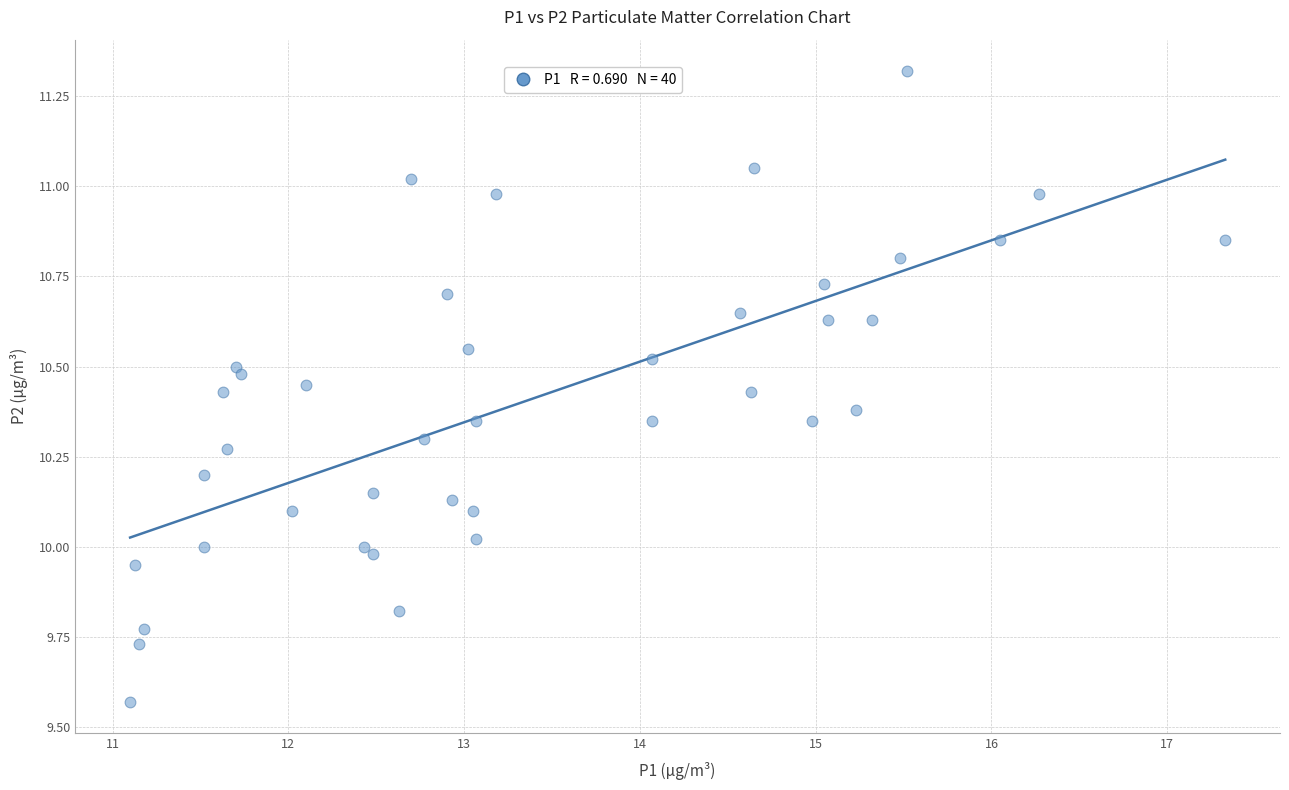

What is the range of X values (max minus min)?

6.2